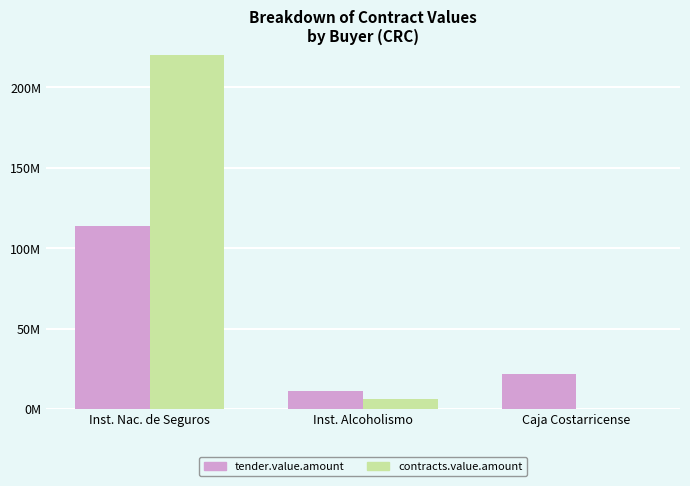

How many values in the tender.value.amount series exceed 21691303?

2